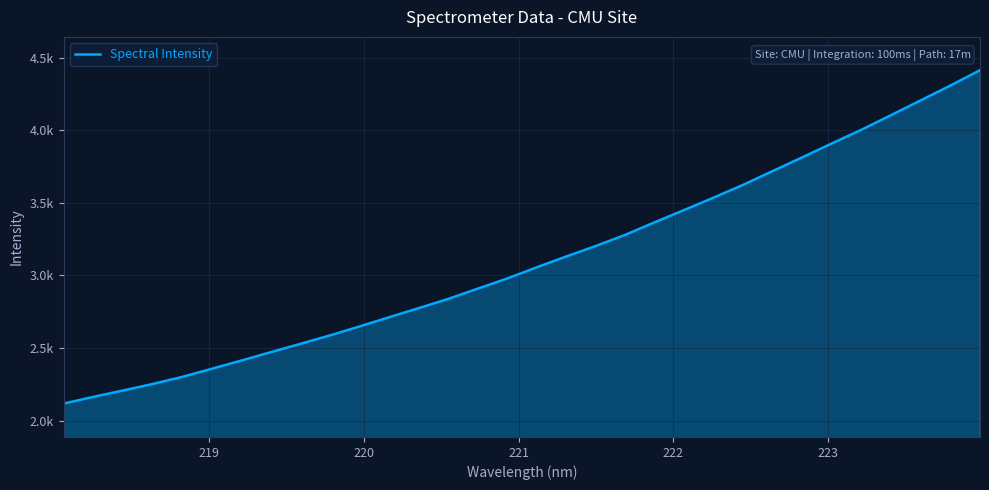

Does the chart display data point markers on the line(s)?

No